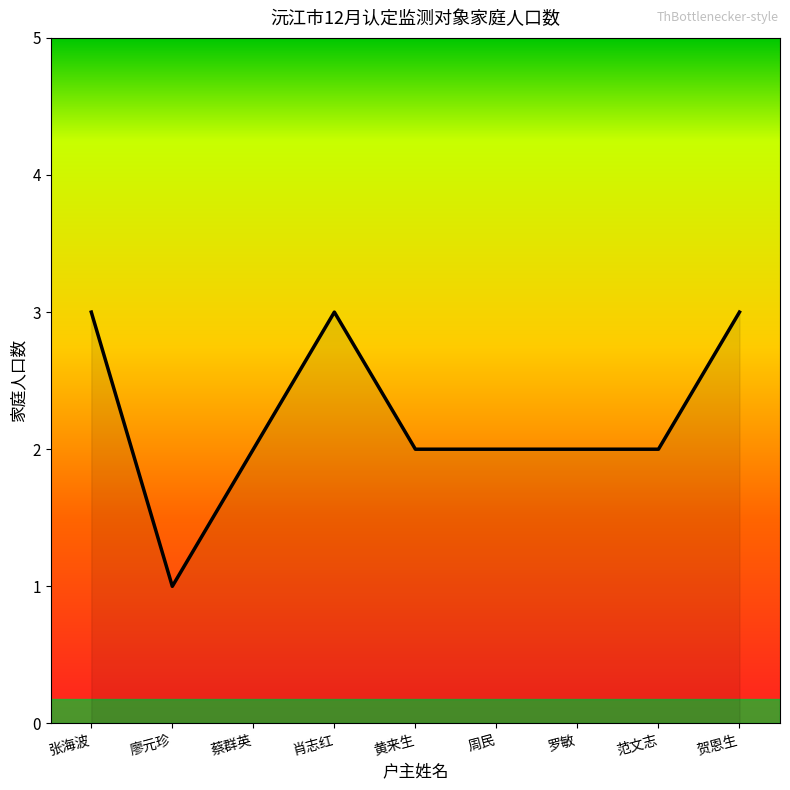

What position from the left is 罗敏?

7